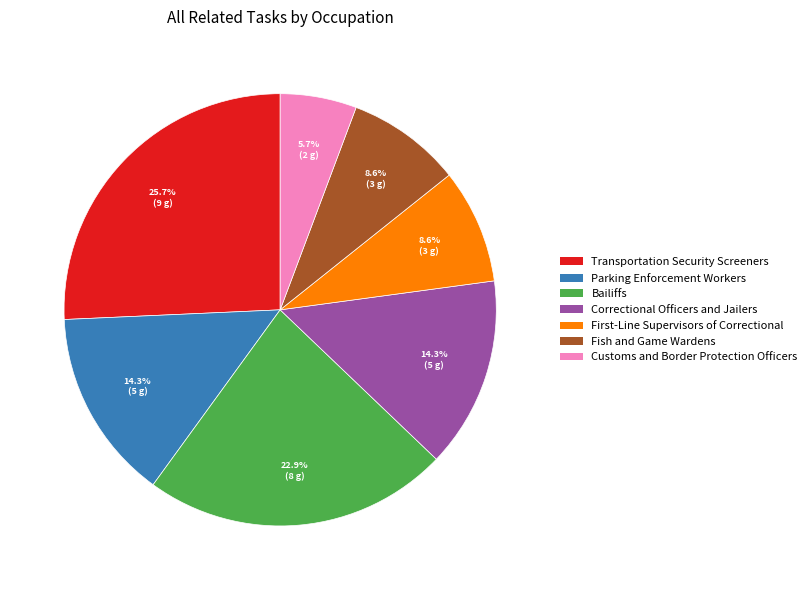

Count the number of slices in the pie.

7